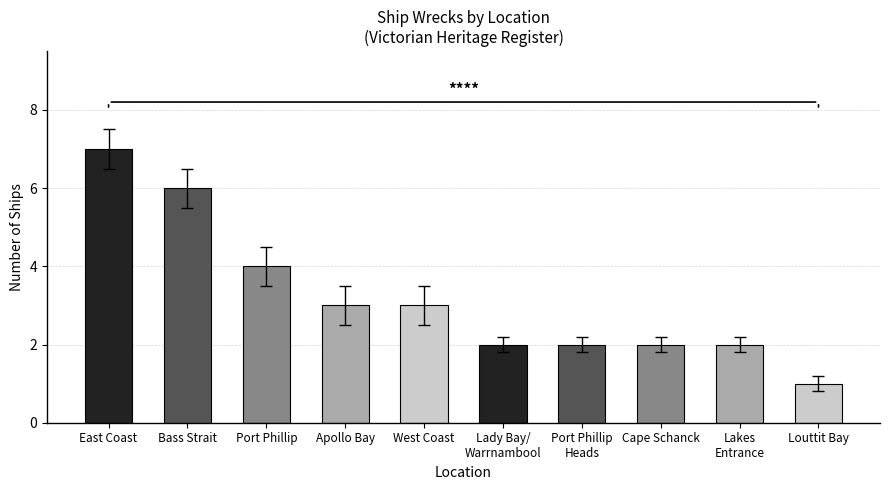

Approximately how many times larger is the value at Apollo Bay compared to Louttit Bay?

3.0